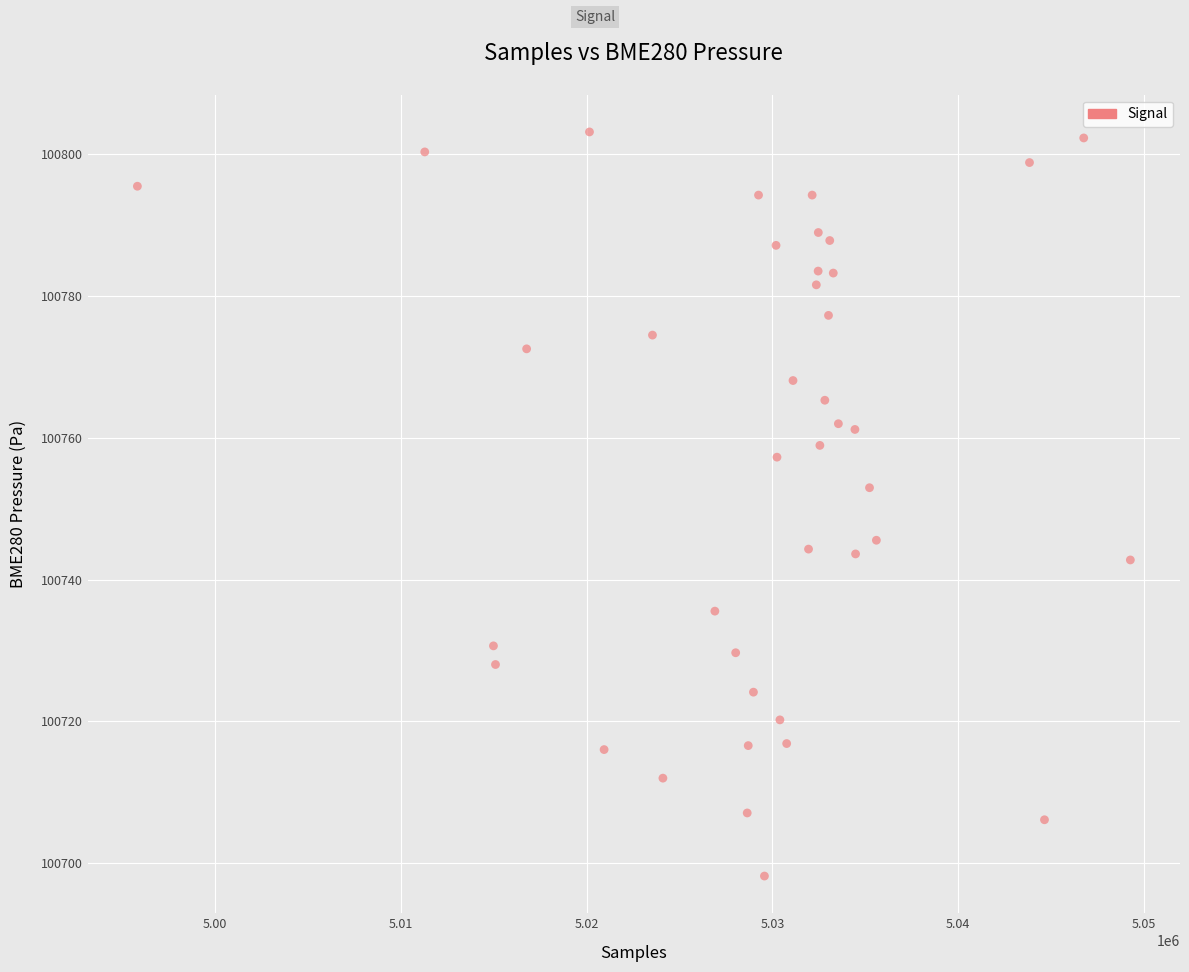

What is the range of X values (max minus min)?

53458.0